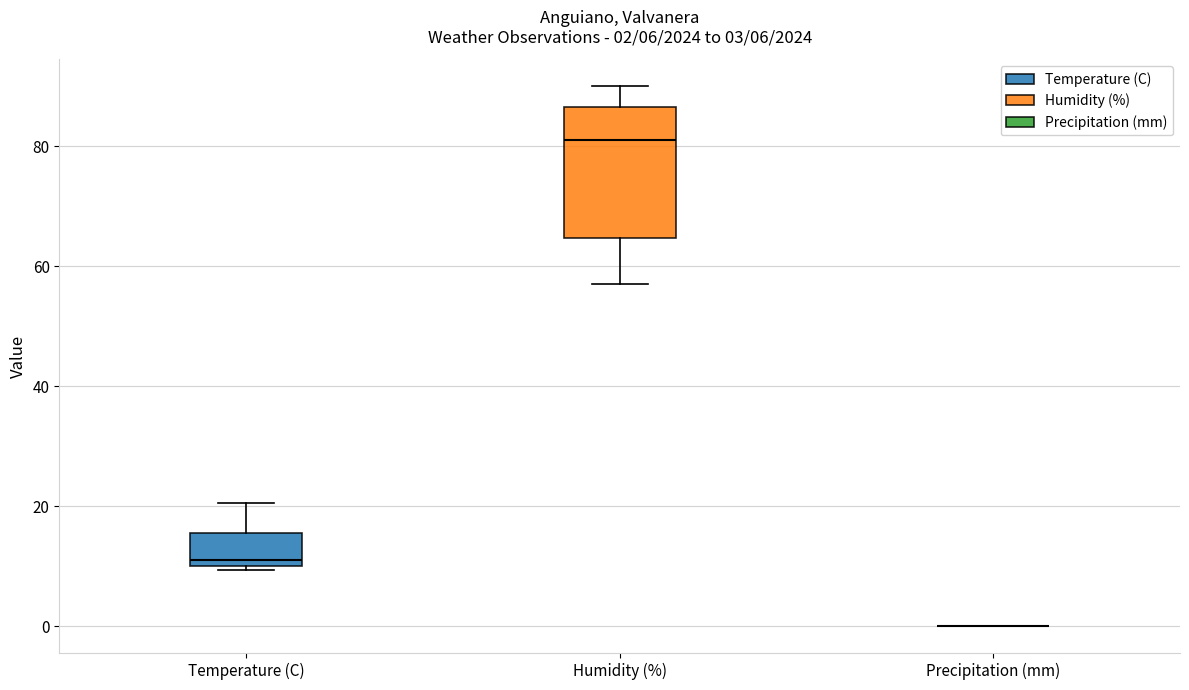

Comparing the boxes themselves (not the whiskers), which one is the tallest?

Humidity (%)